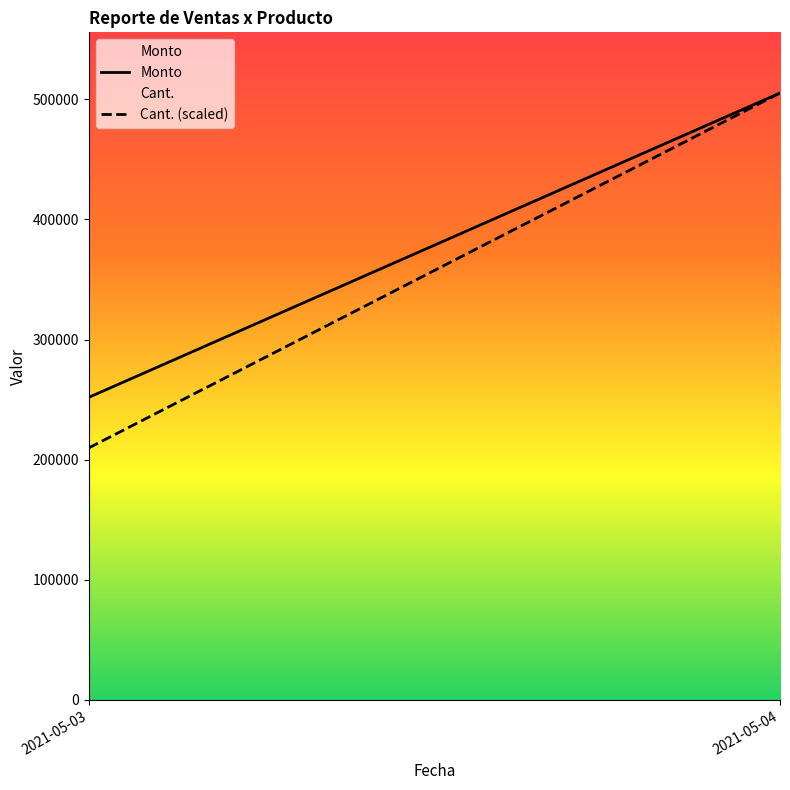

List the series in order of their overall mean, highest first.

Monto, Cant.